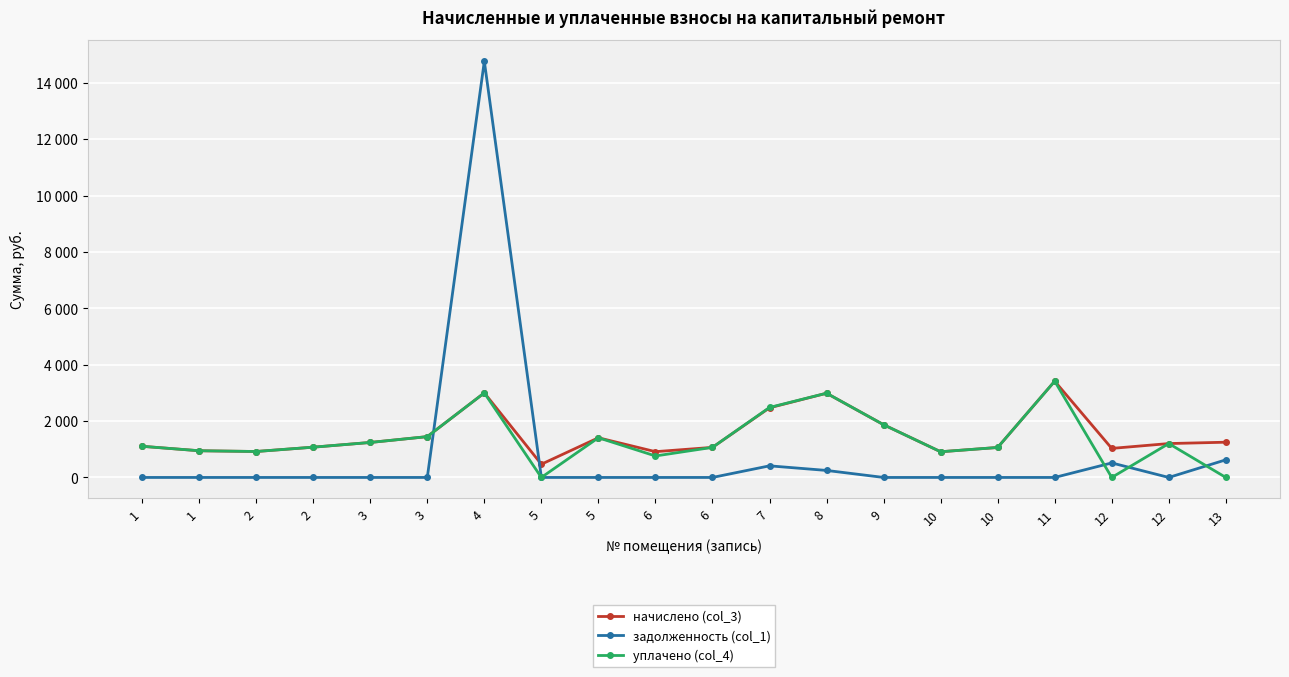

What is the greatest value displayed?

14767.1